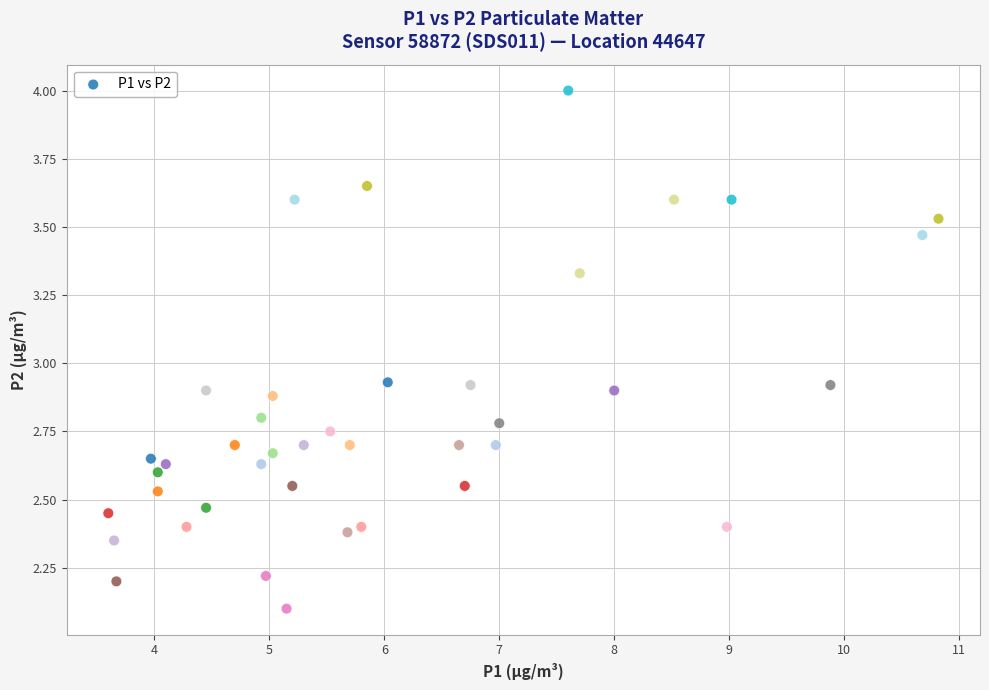

What is the range of Y values (max minus min)?

1.9